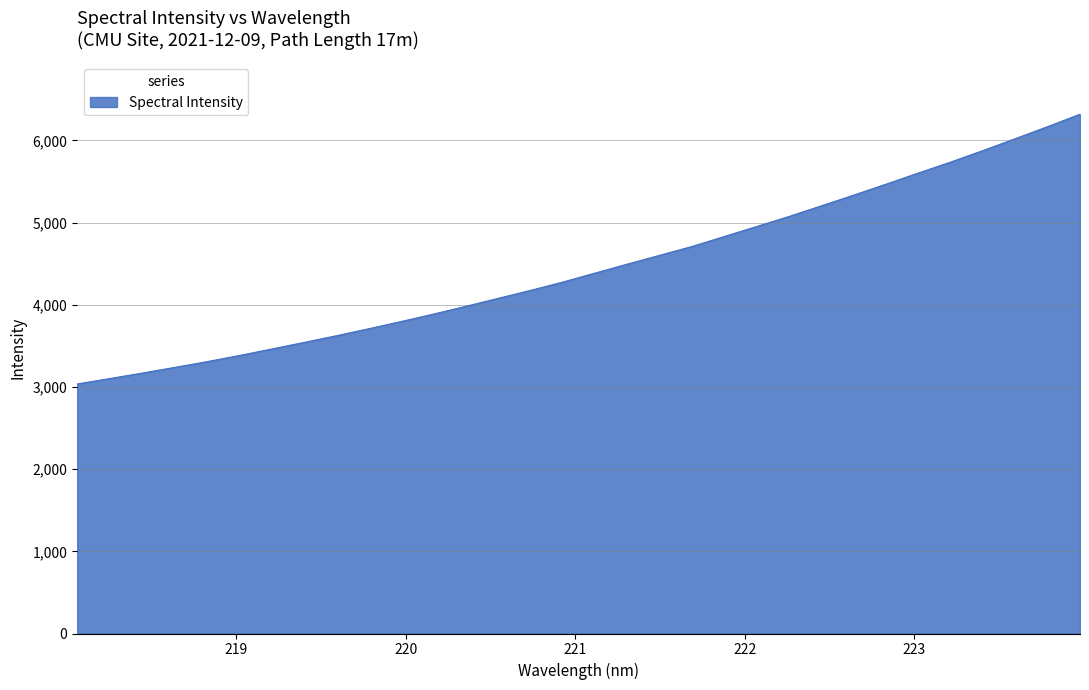

How many values are below 4386?

16